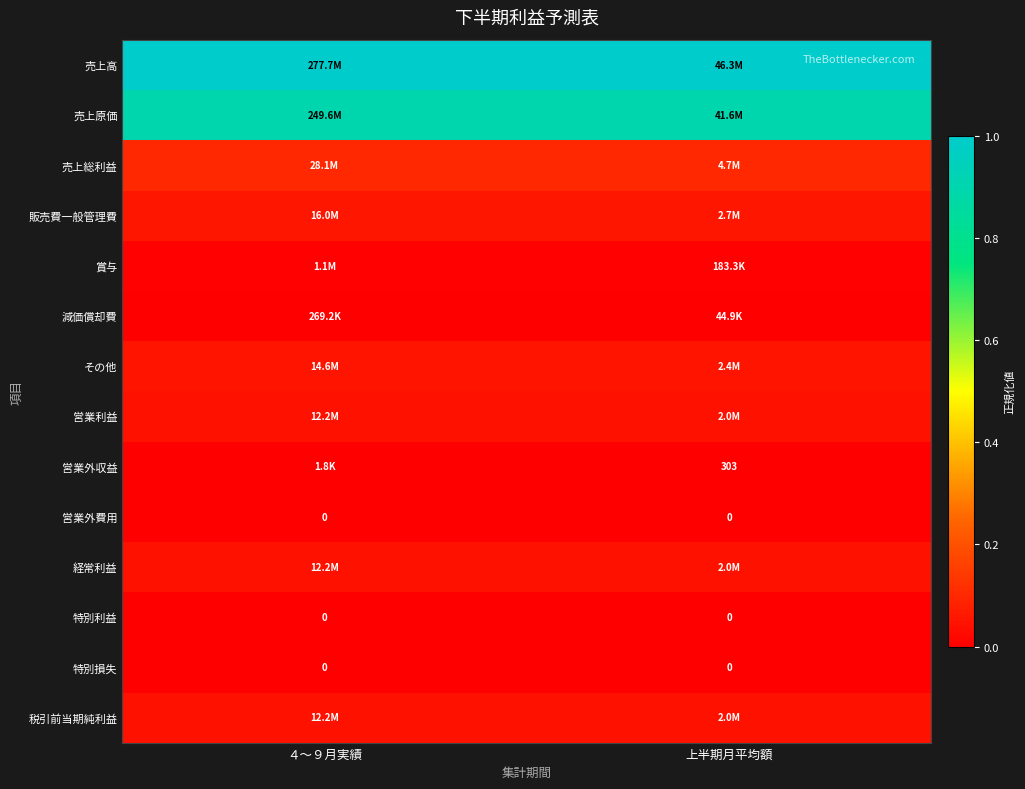

How many distinct data groups are displayed?

14